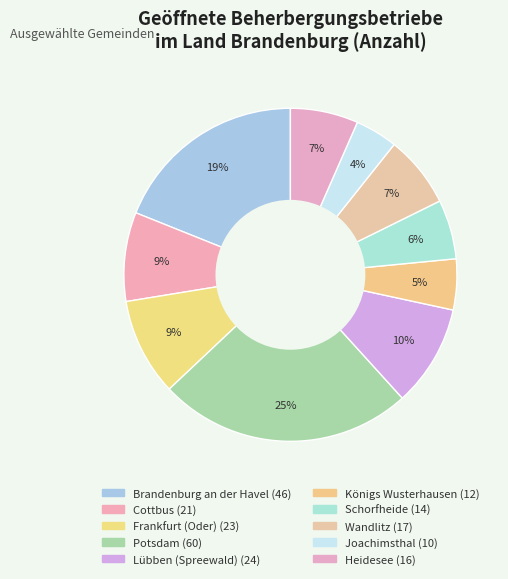

Count the number of slices in the pie.

10